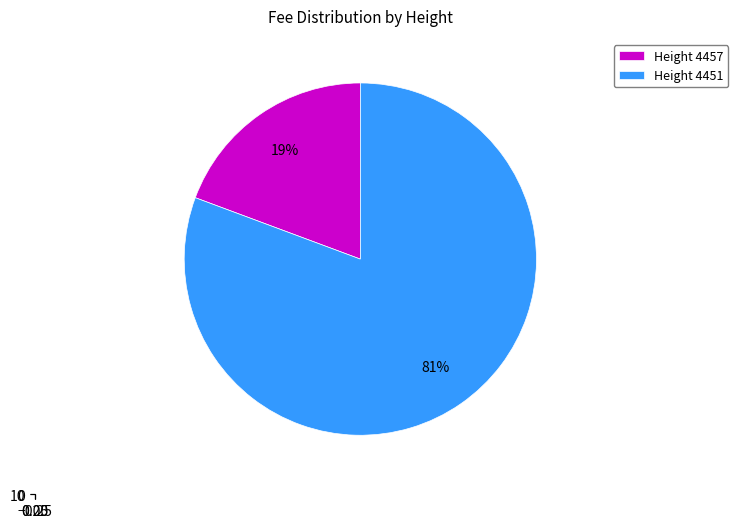

Between 4451 and 4457, which is larger?

4451